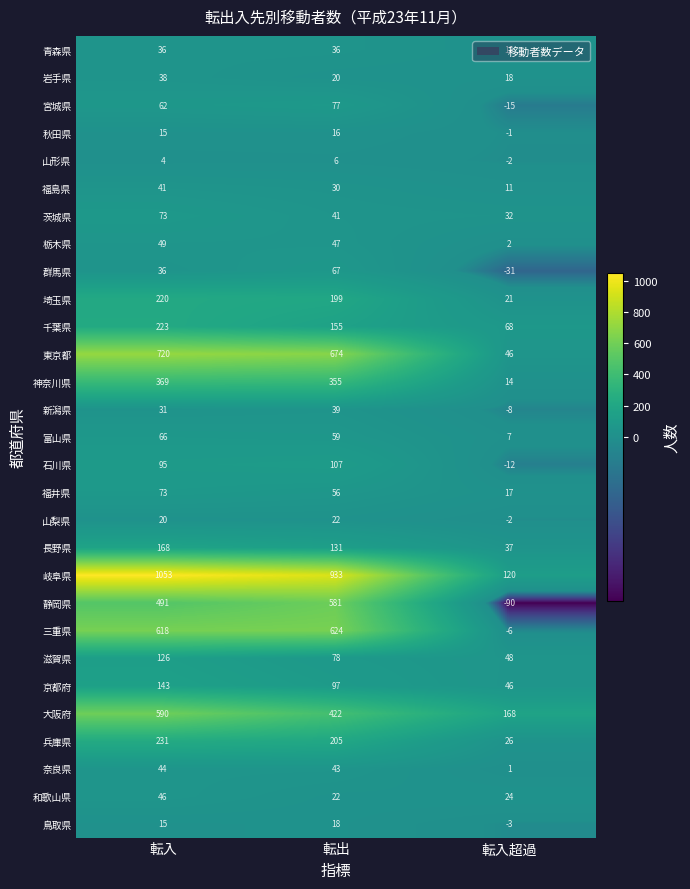

The value of 三重県 at 転入超過 is -2. True or false?

False